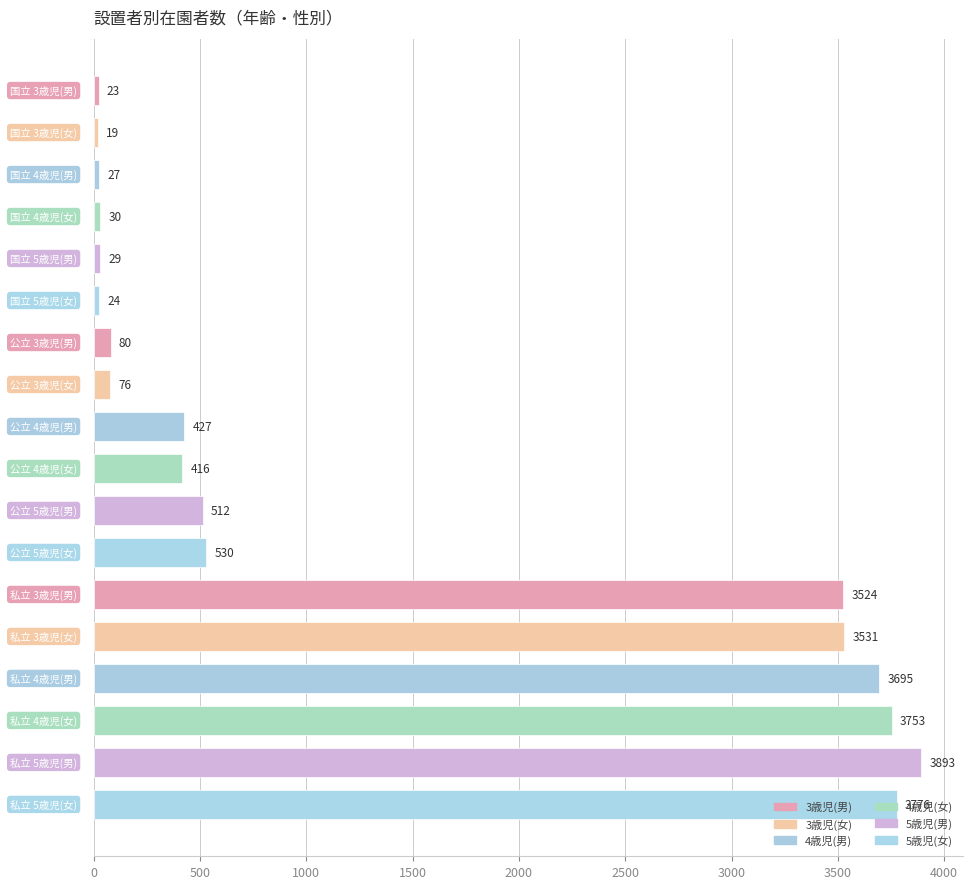

Are the bars horizontal?

Yes